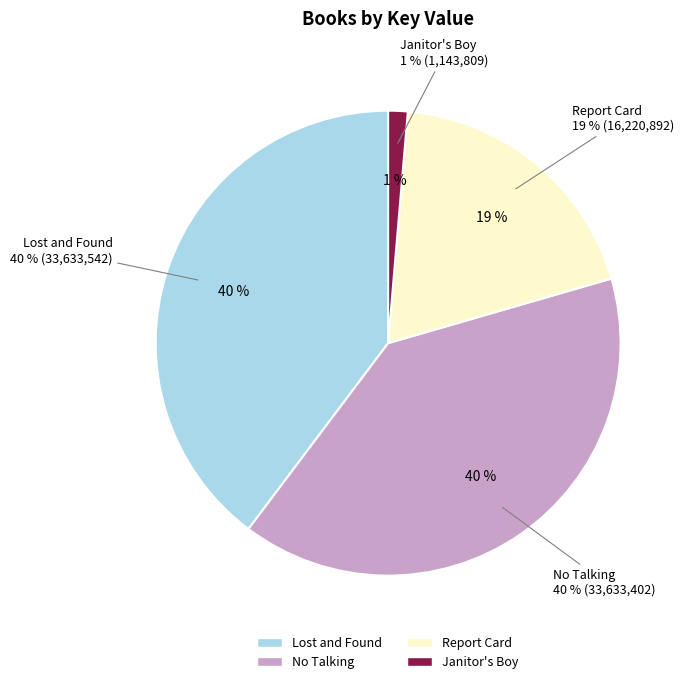

To the nearest percent, what portion does Lost and Found represent?

40%